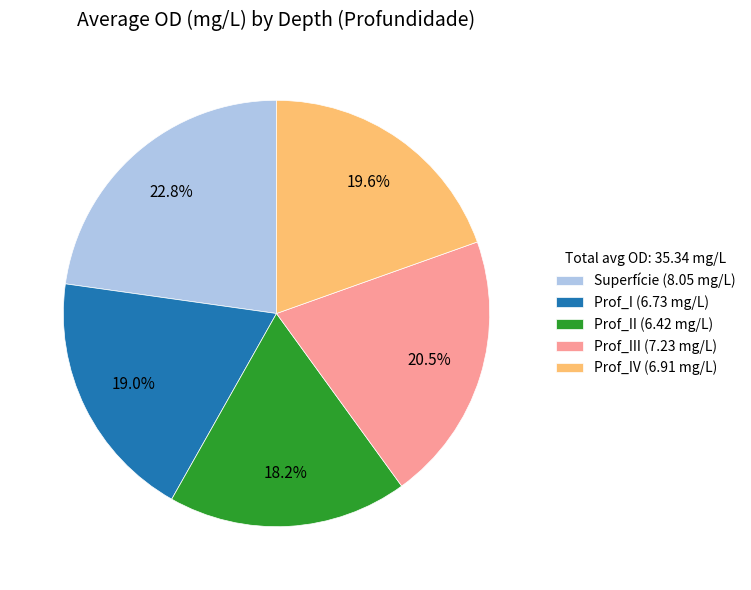

Which has a higher value, Superfície (8.05 mg/L) or Prof_IV (6.91 mg/L)?

Superfície (8.05 mg/L)